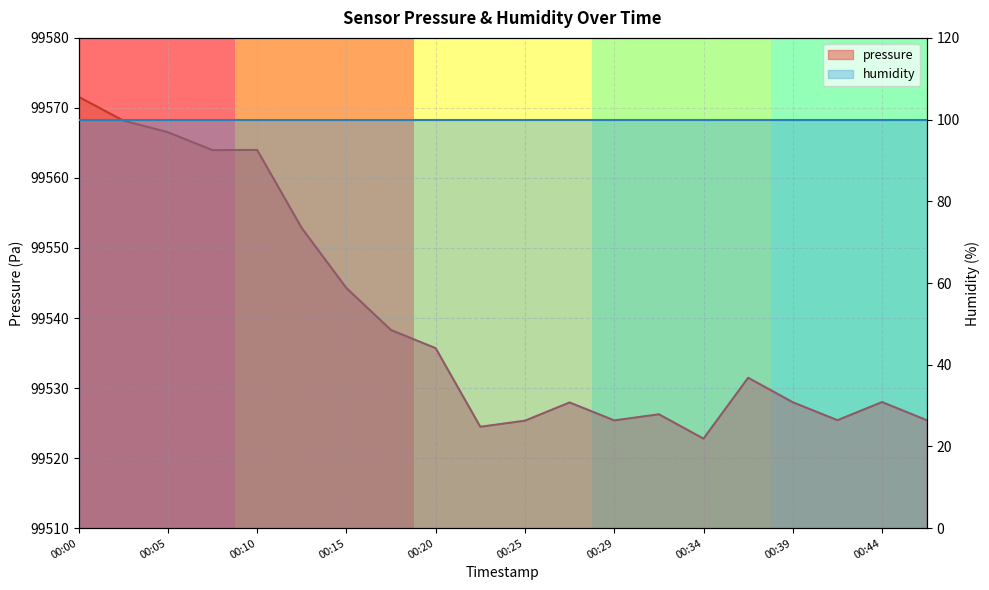

What is the average value?

99539.8